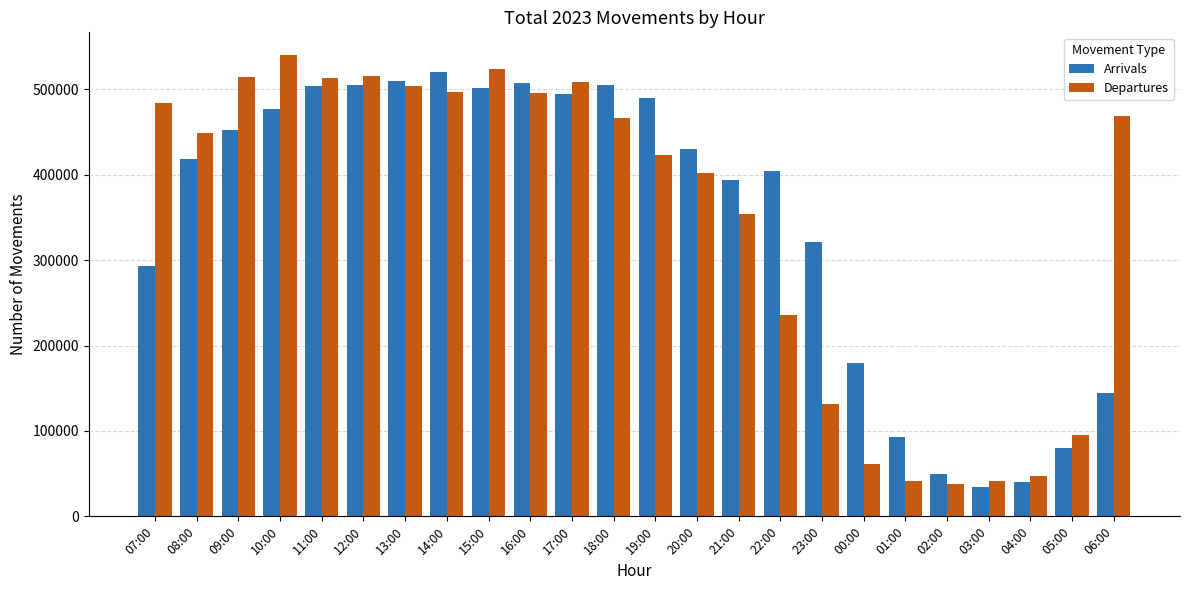

Which series has the largest range (max minus min)?

Departures